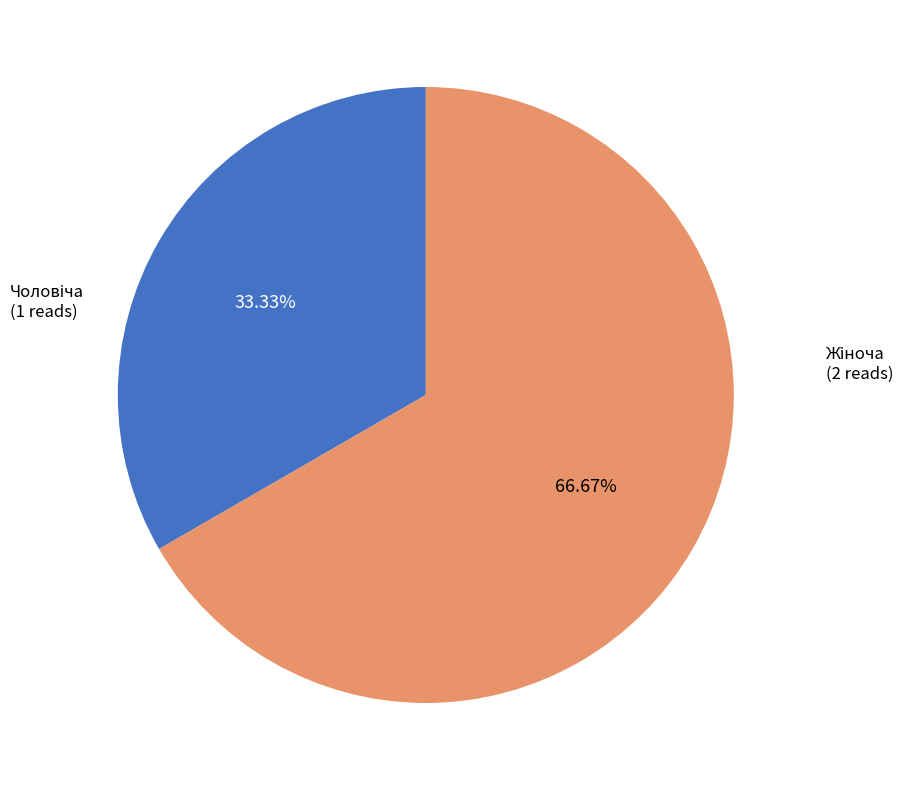

Is there any slice that represents more than half of the pie?

Yes